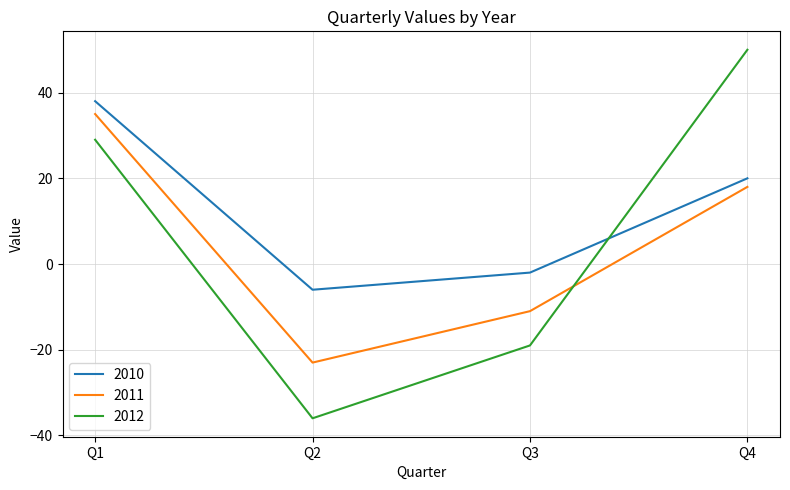

What is the average value of the 2011 series?

5